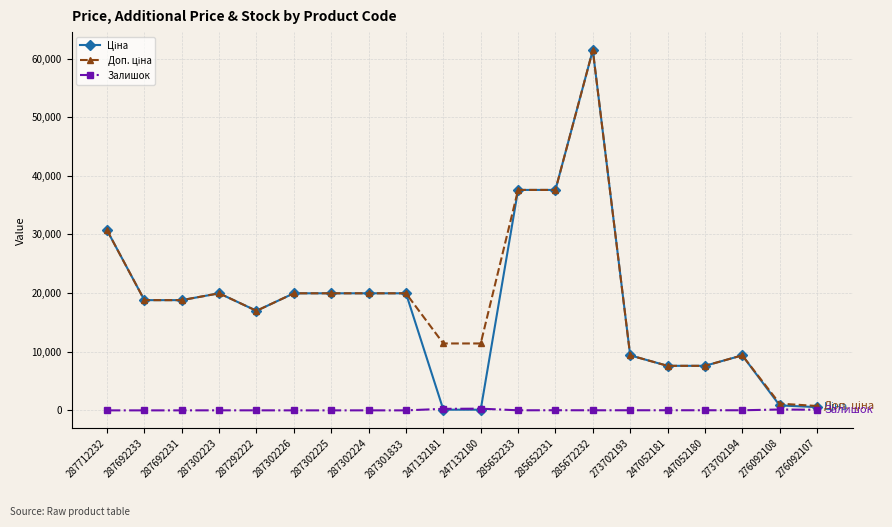

What is the label of the 4th point from the left?

287302223